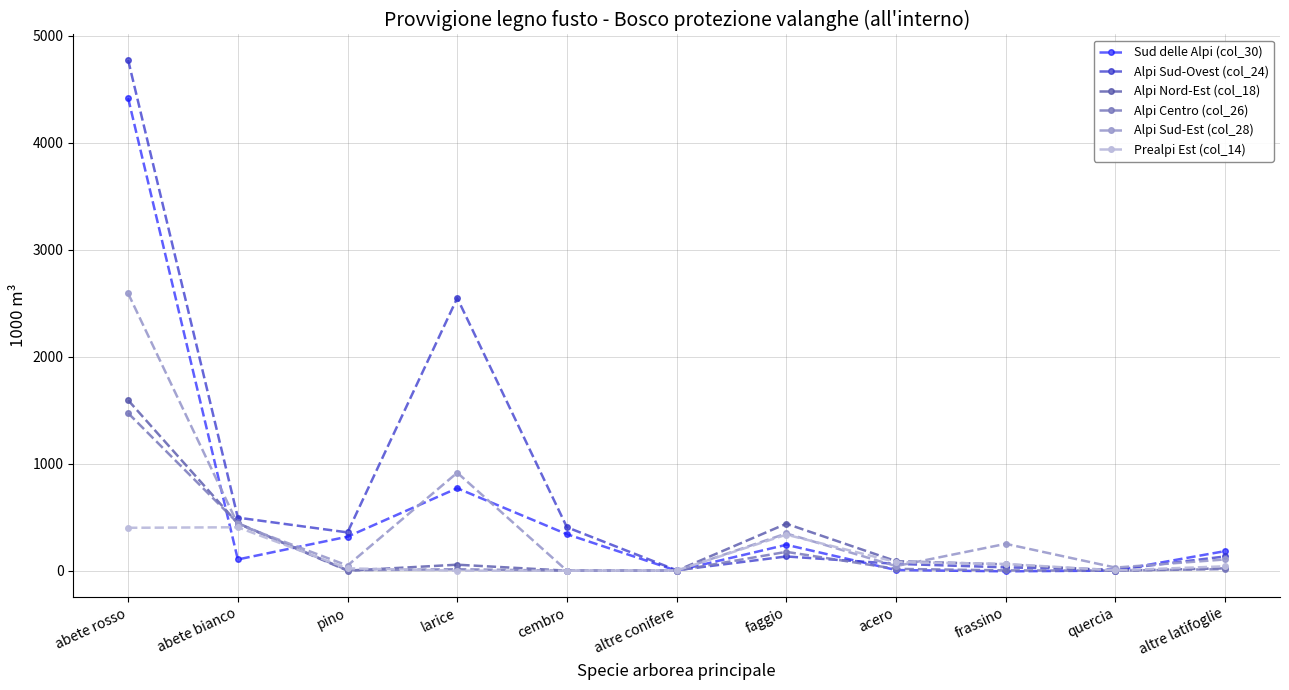

Which series changed the most between cembro and frassino?

Alpi Sud-Ovest (col_24)